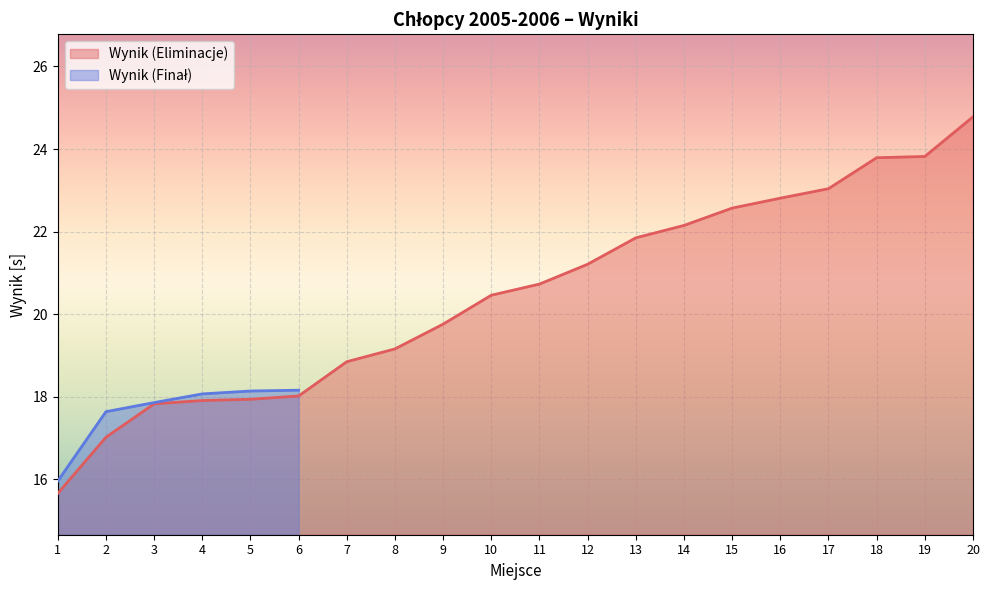

What is the minimum value shown in the chart?

15.7